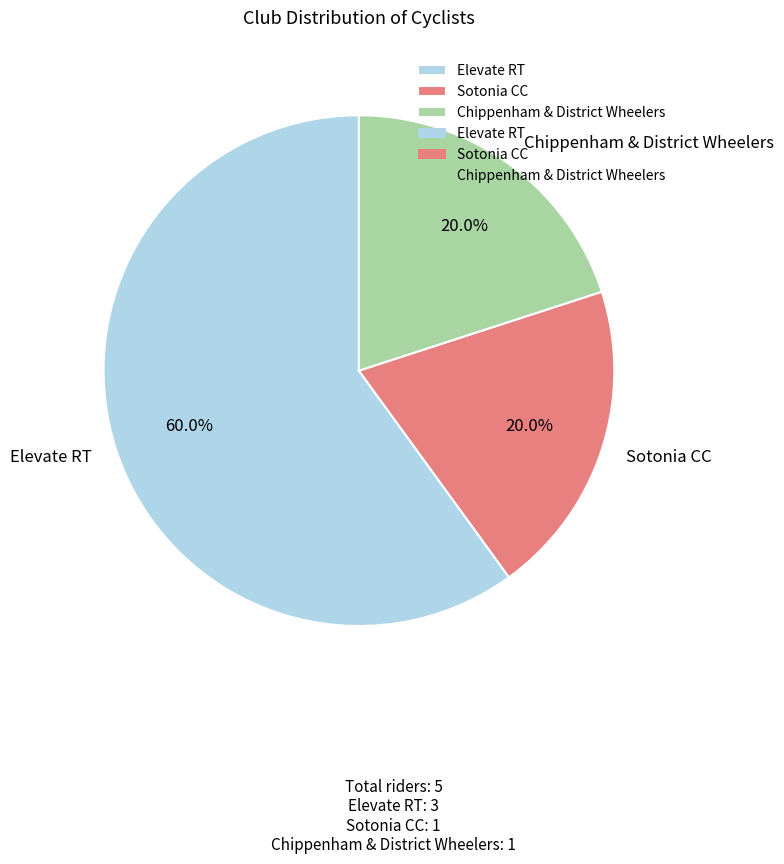

How many slices are in this pie chart?

3